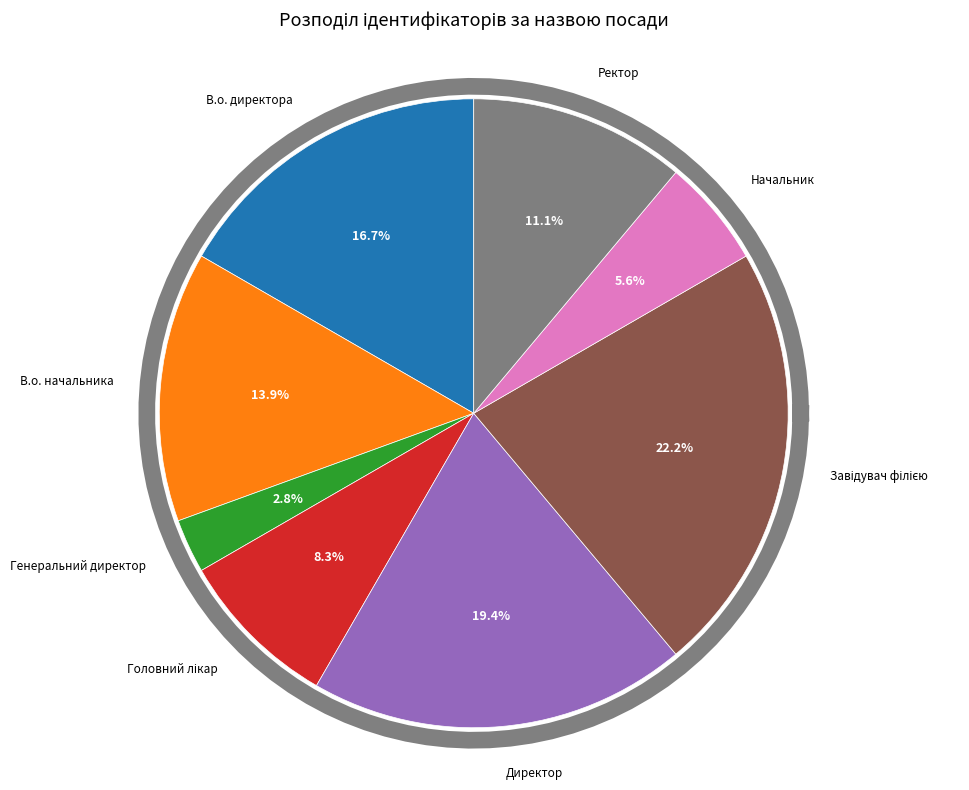

To the nearest percent, what is the difference between the largest and smallest slice percentages?

19%